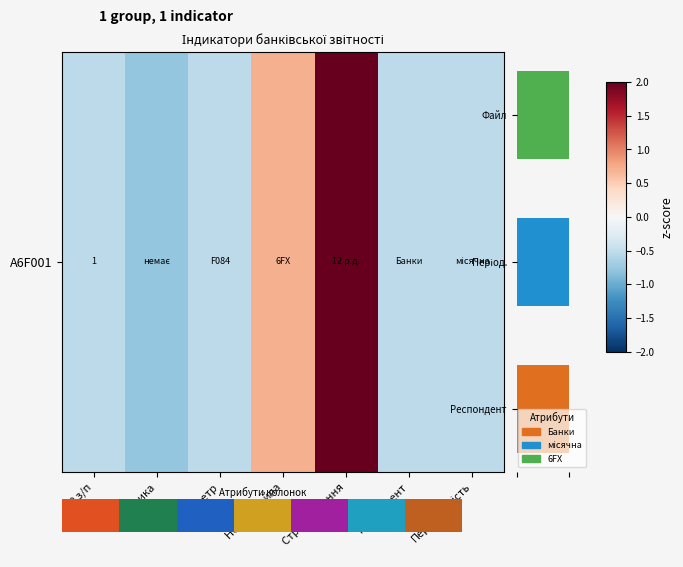

Is it true that the value at Номер файла is 0.7?

True